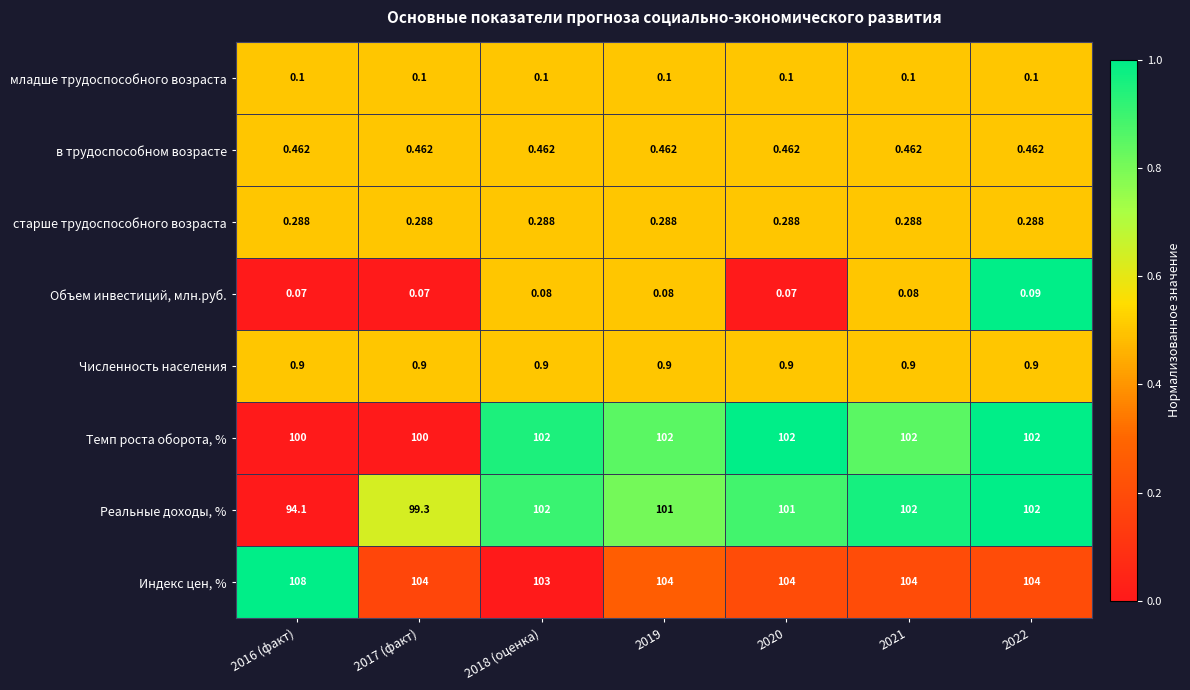

At which category is the sum across all series the highest?

2022